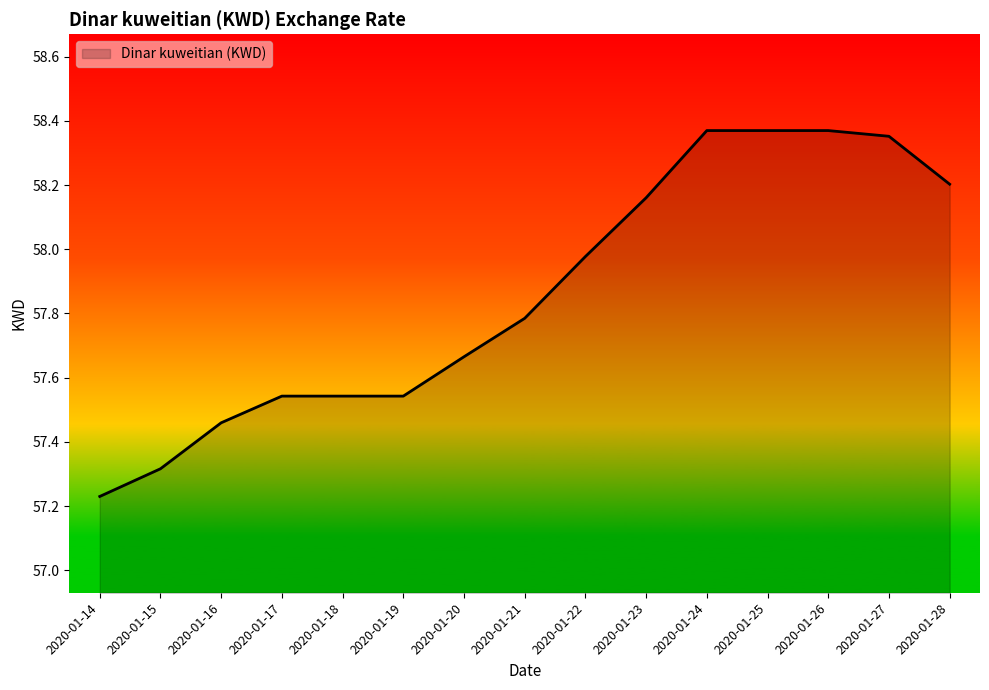

True or false: the data shows 85.9 at 2020-01-28.

False